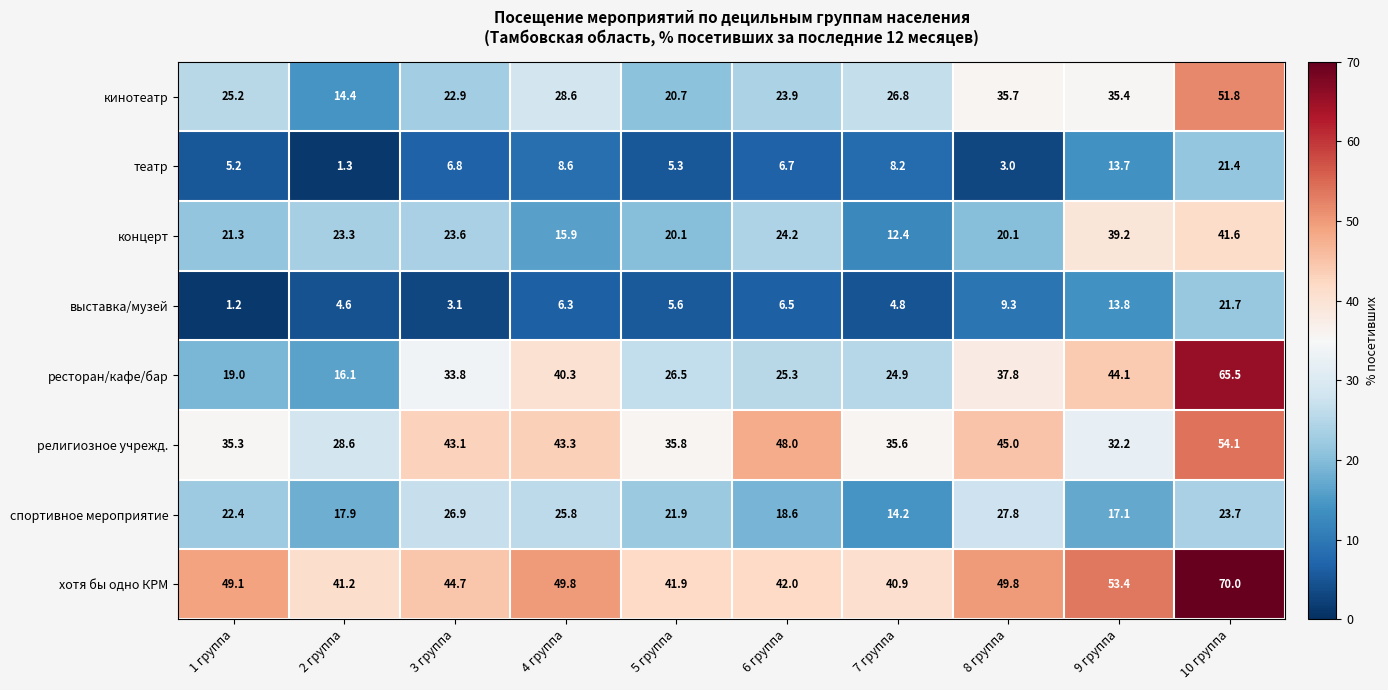

Which series has the widest spread of values?

ресторан/кафе/бар